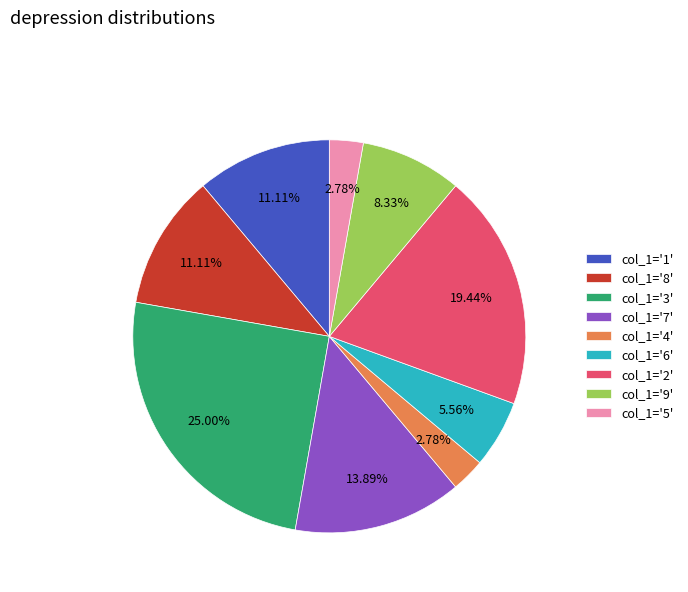

Approximately how many times larger is the value at col_1='8' compared to col_1='2'?

0.6